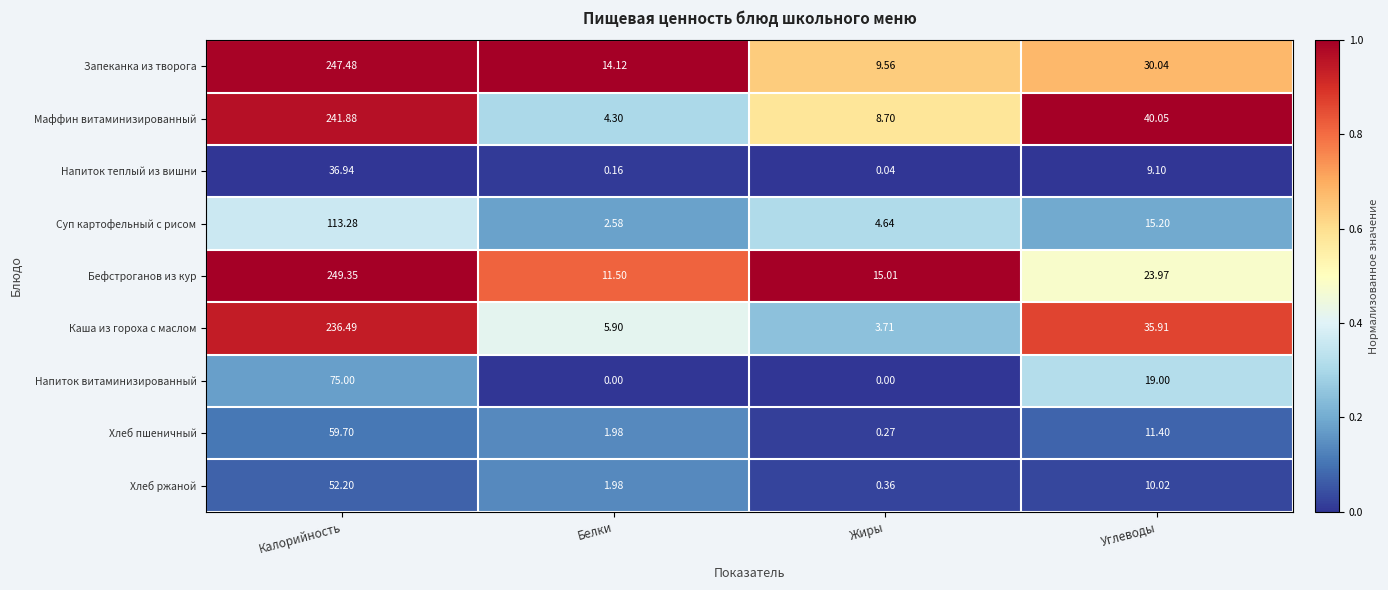

At which label does Хлеб пшеничный reach its minimum?

Жиры